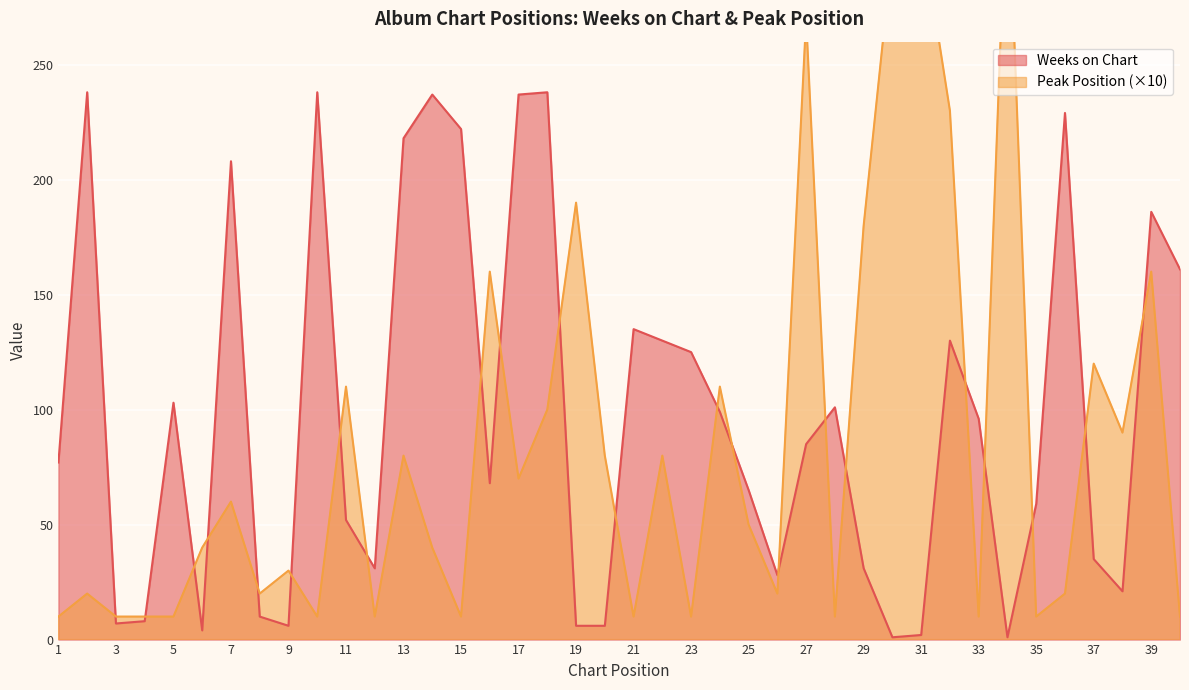

Which series has the widest spread of values?

Peak Position